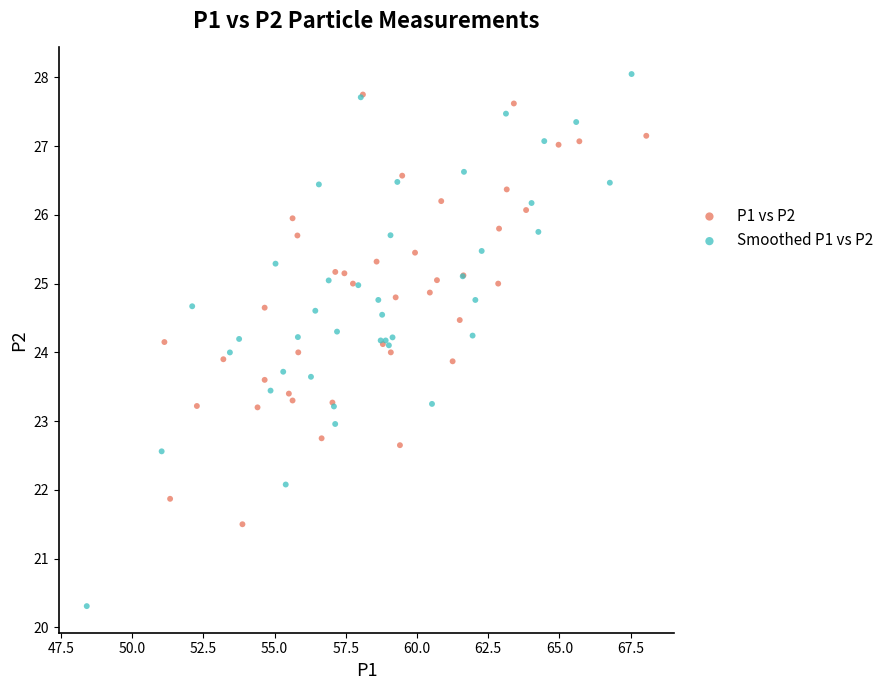

Which series reaches the minimum Y coordinate?

Smoothed P1 vs P2